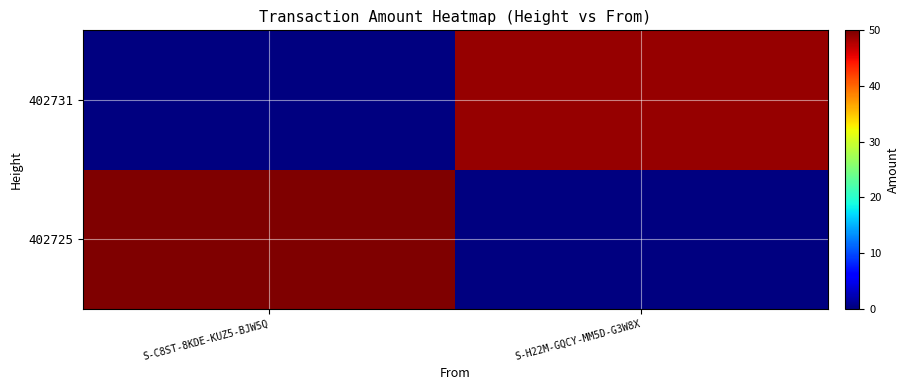

How many series are shown in this chart?

2